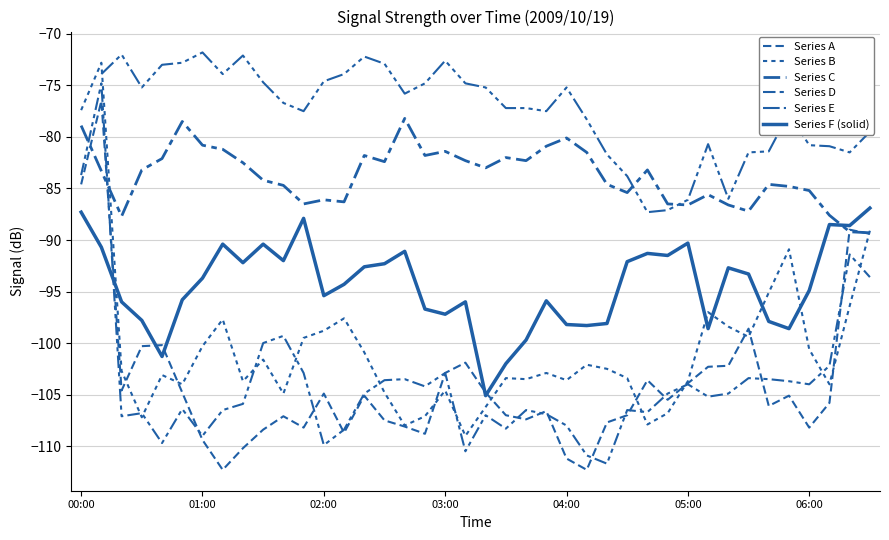

What is the average value of the Series C series?

-83.8